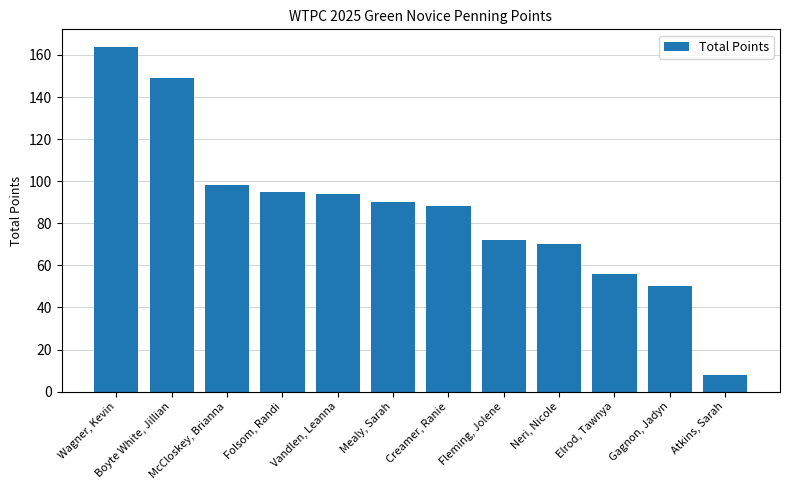

How many data points does each series have?

12